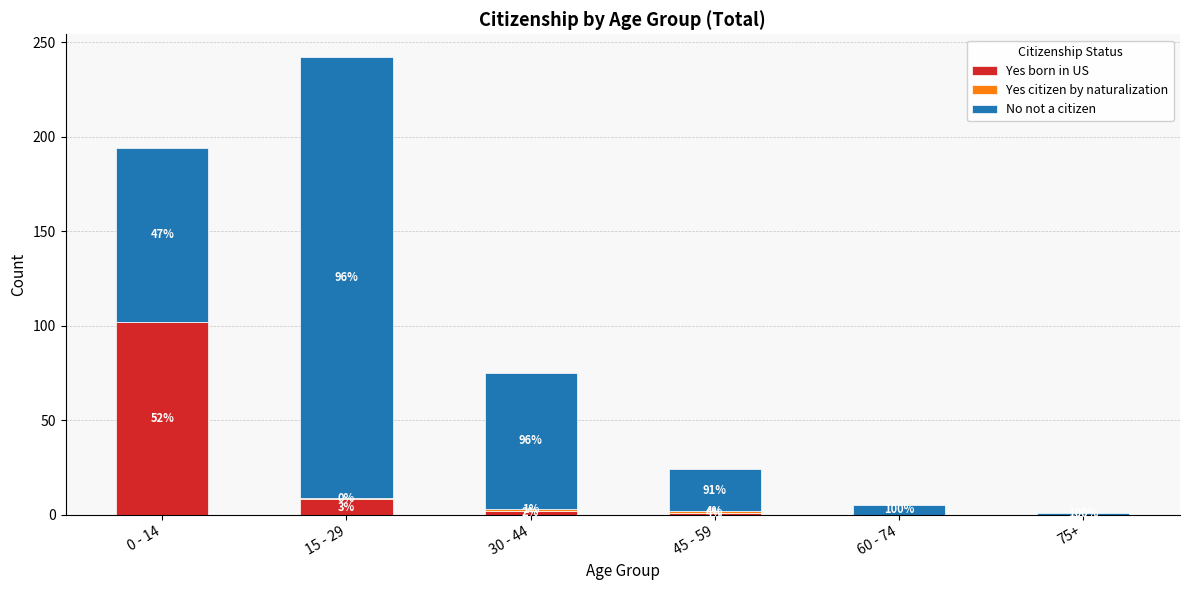

What is the average value of the Yes born in US series?

19